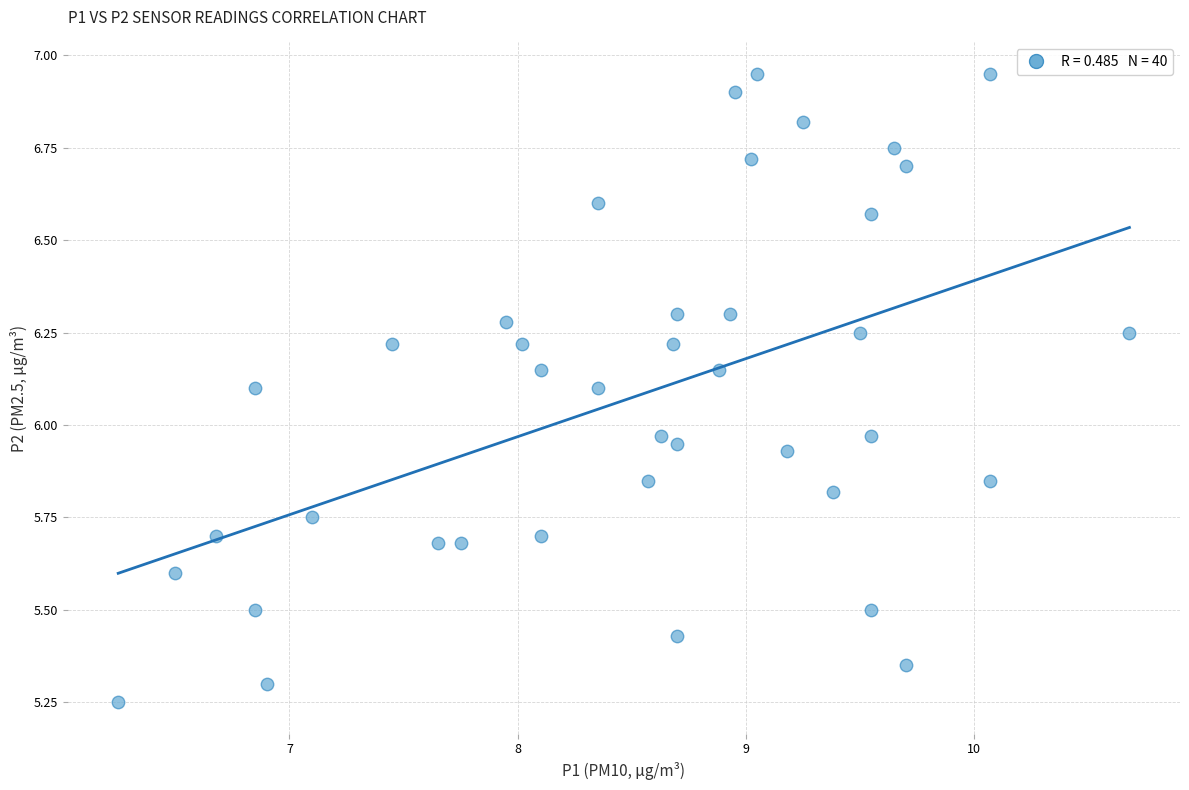

What is the range of X values (max minus min)?

4.4